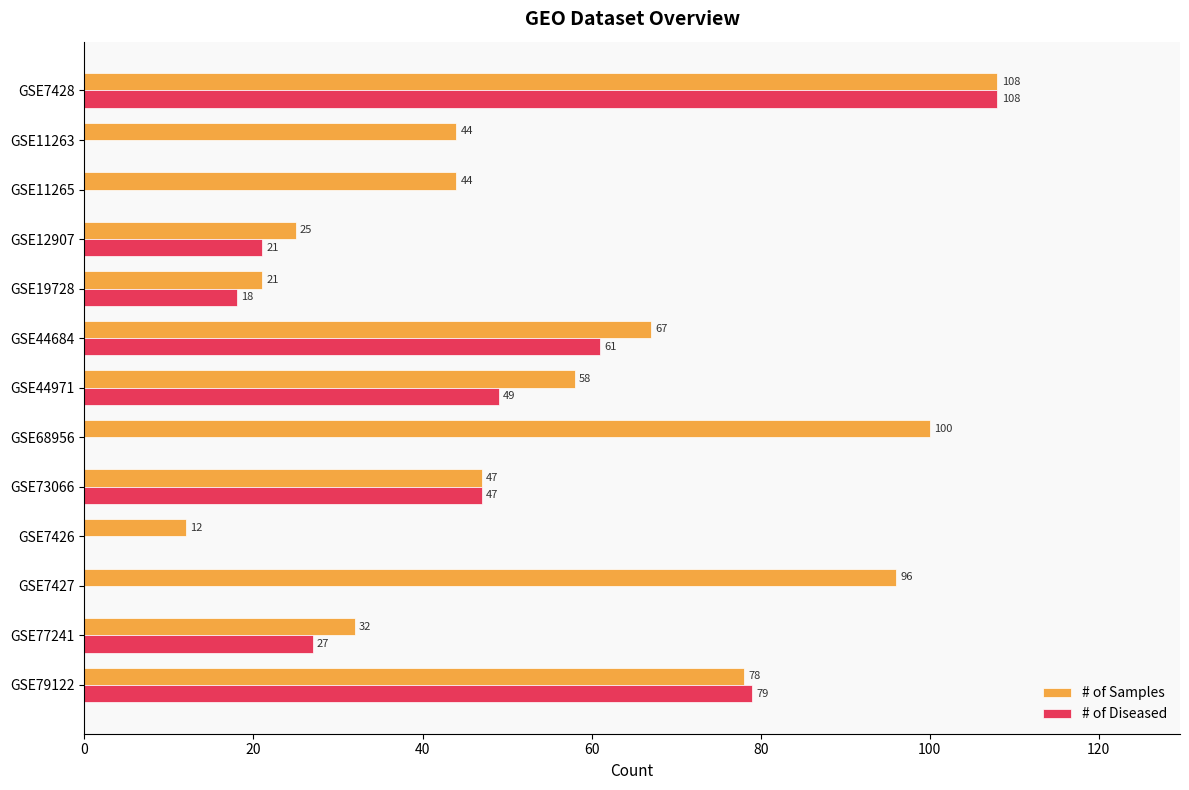

What is the total value across all series at GSE44684?

128